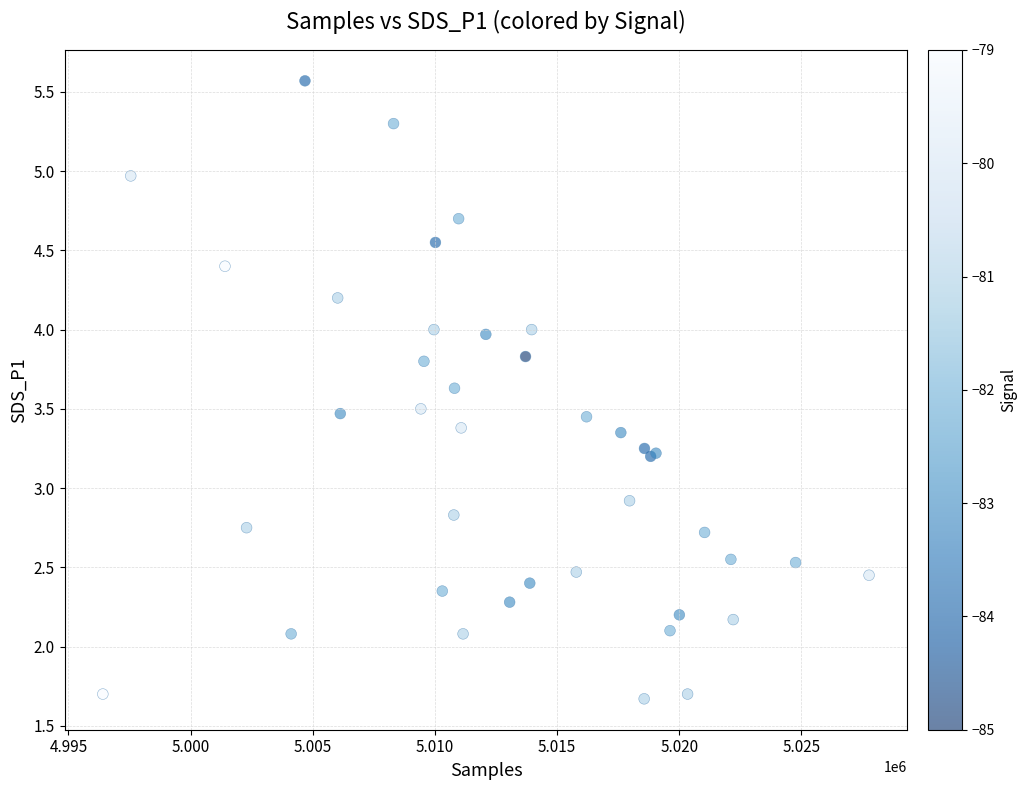

What Y value in the scatter plot is closest to 3?

2.9